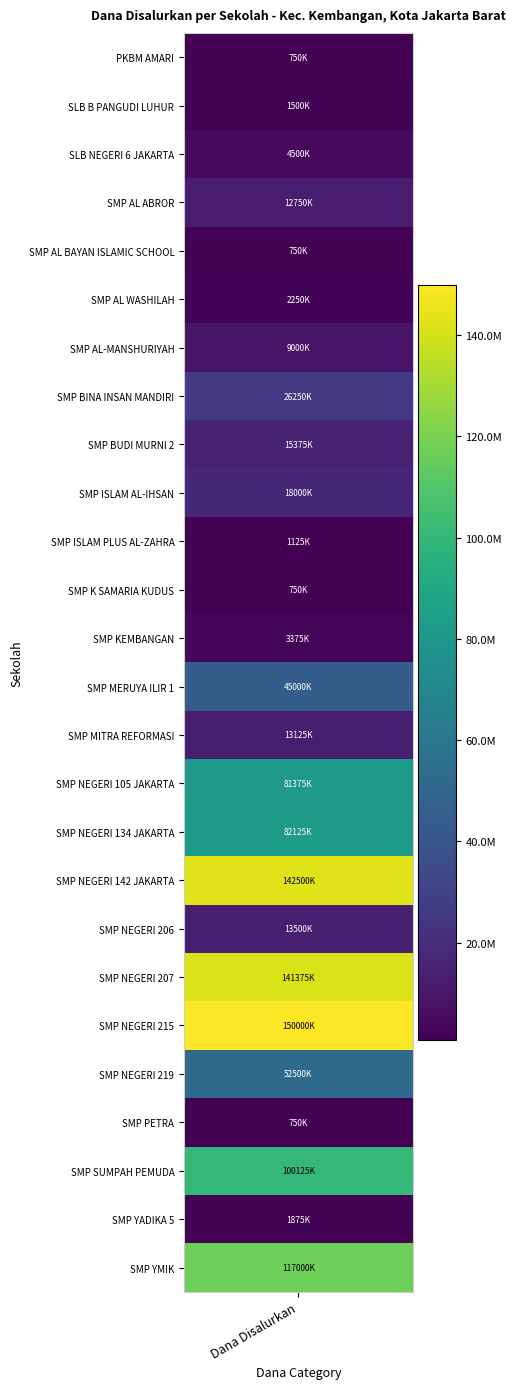

Where does the data first go above 13500000?

SMP BINA INSAN MANDIRI